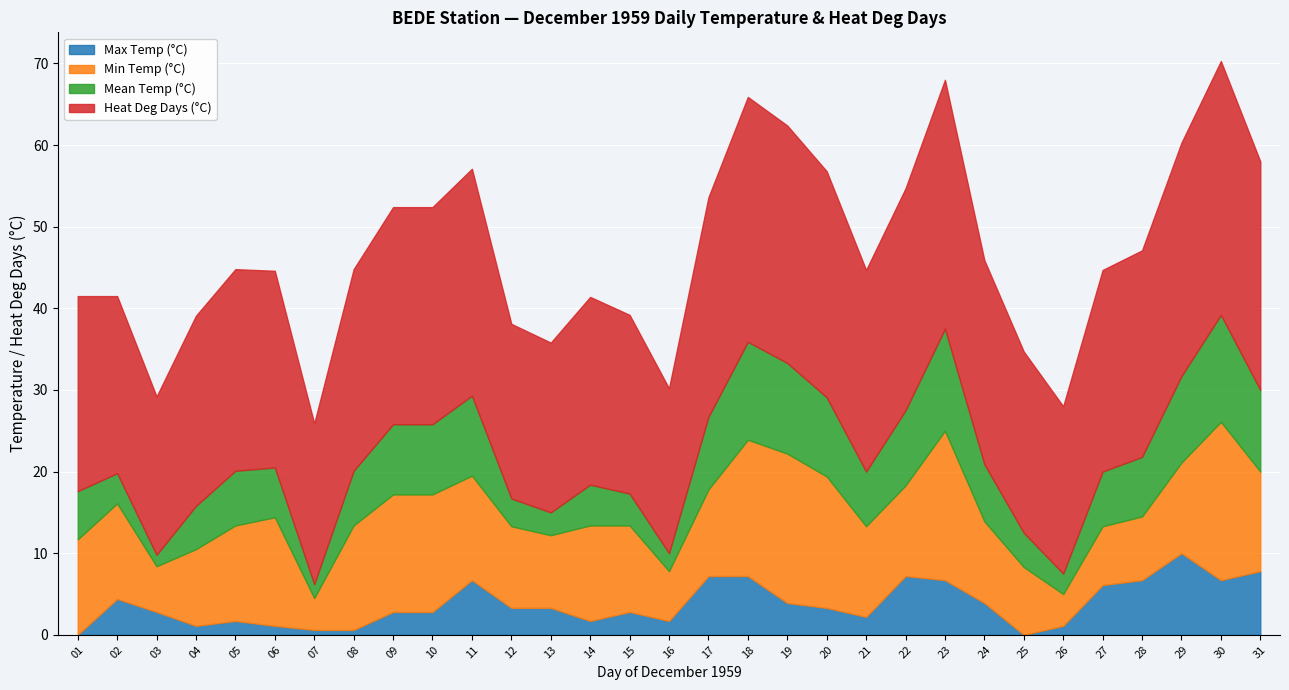

What is the maximum value for Max Temp (°C)?

10.0